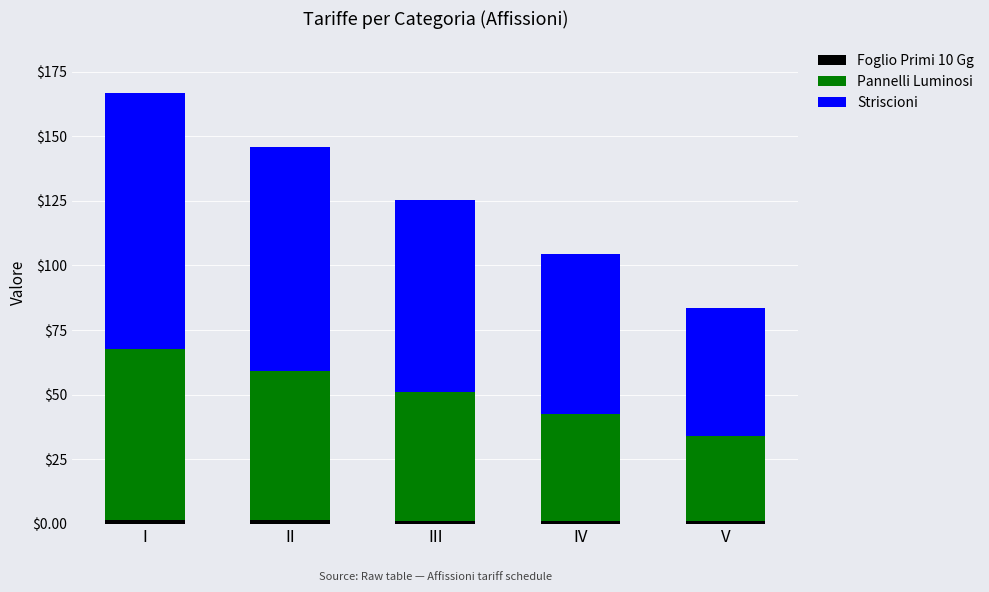

At which category is the sum across all series the highest?

I